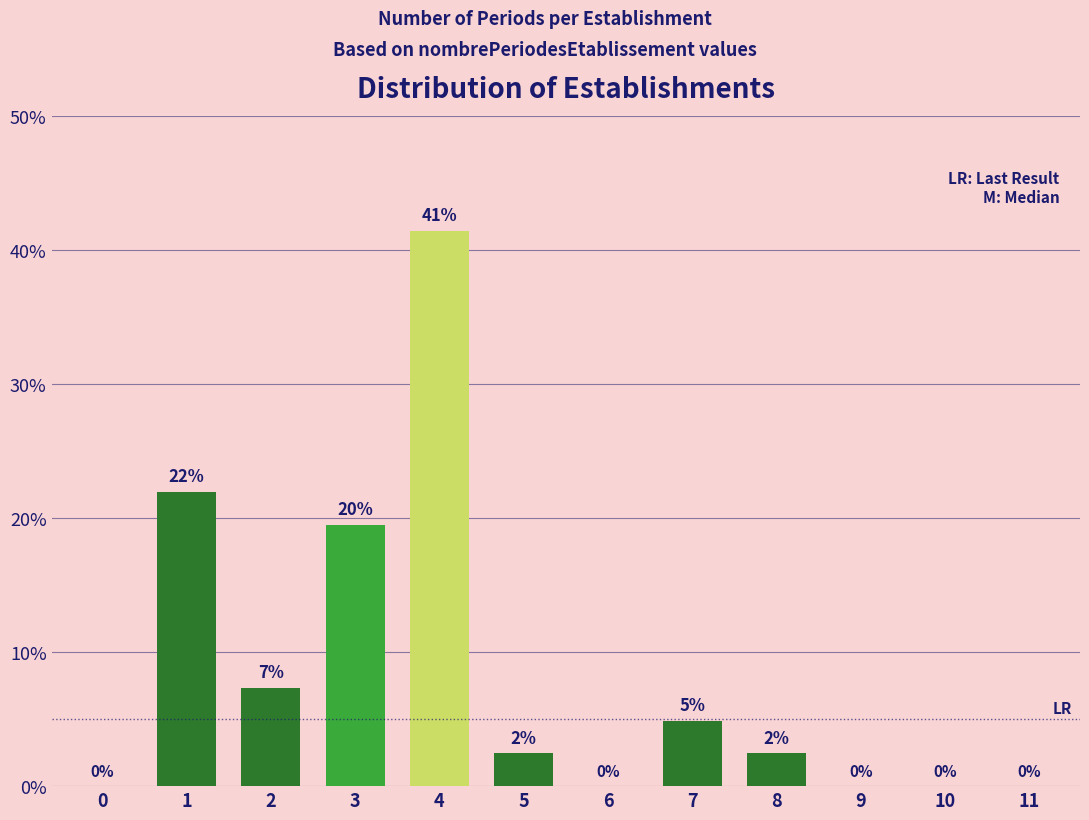

What is the maximum value shown in the chart?

41.5